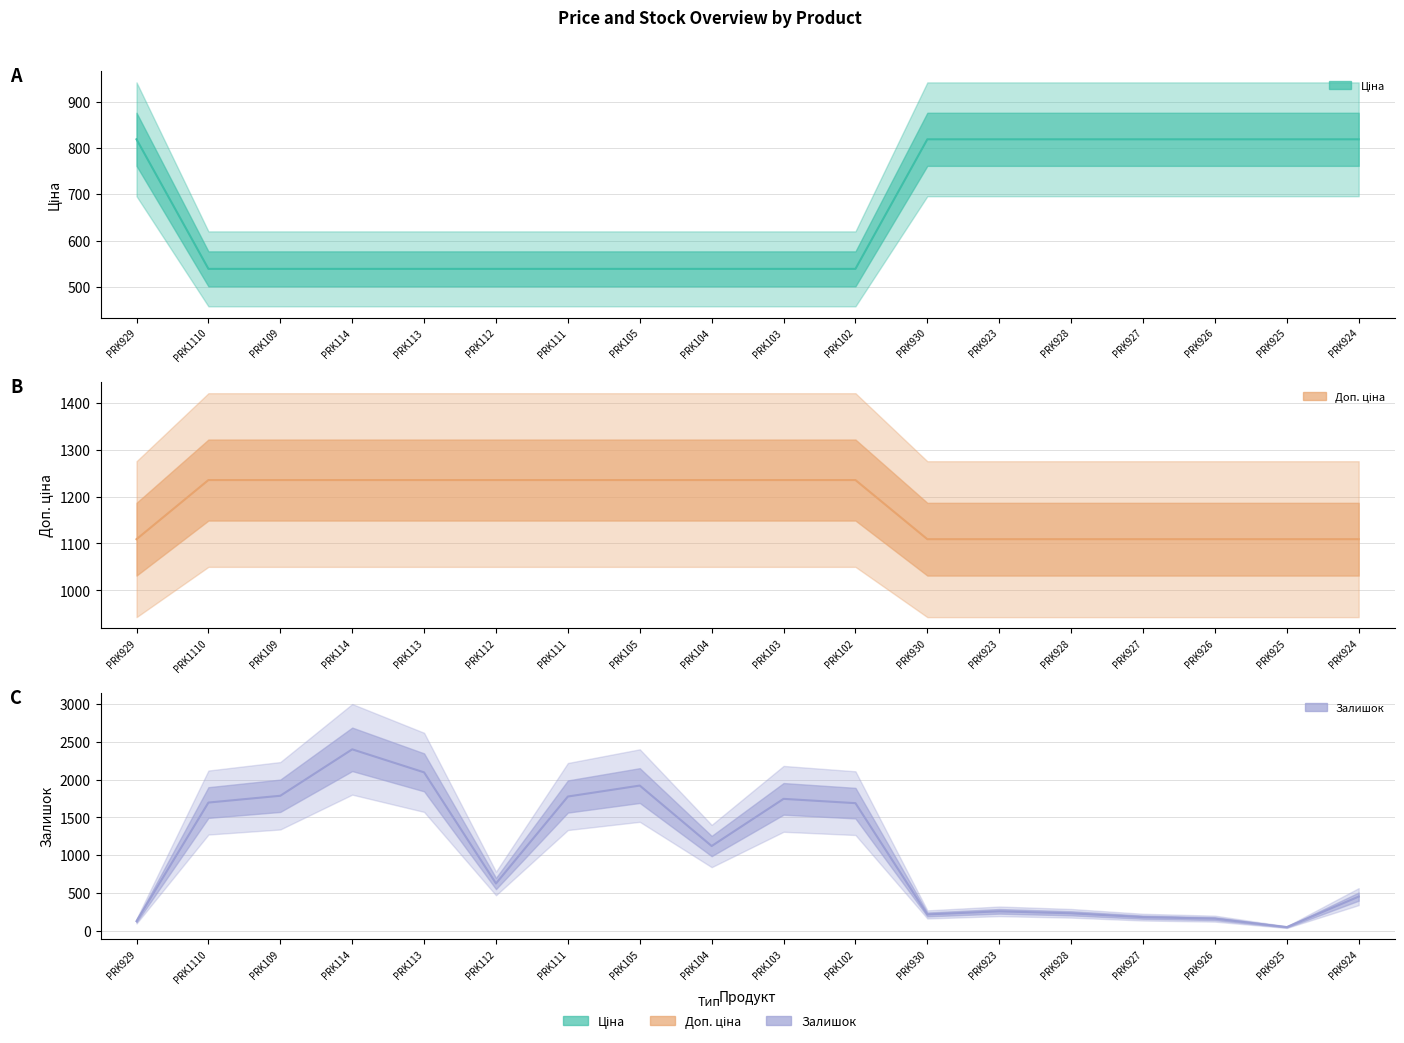

Where do Ціна and Залишок first cross each other?

PRK929 and PRK1110